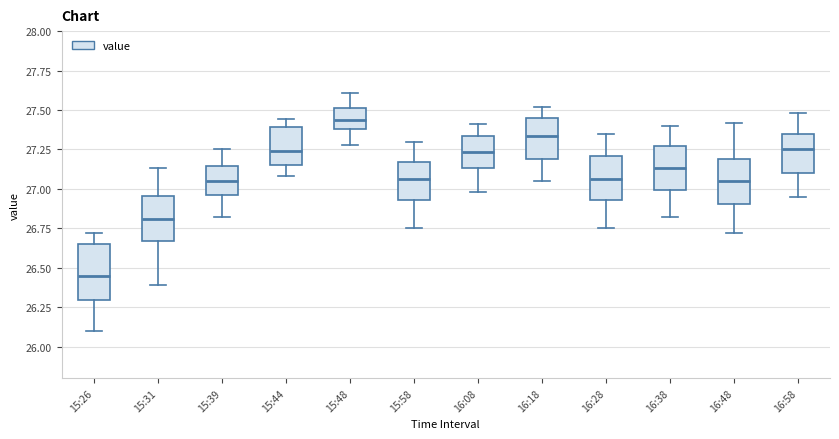

Reading left to right, read every box against the y-axis: the position of its median line, the range the box covers, and the ends of its whiskers. The values are not printed on the chart, so give them approximately, as read against the axis.

15:26: median 26.45, box 26.30 to 26.65, whiskers 26.10 to 26.70
15:31: median 26.80, box 26.65 to 26.95, whiskers 26.40 to 27.15
15:39: median 27.05, box 26.95 to 27.15, whiskers 26.80 to 27.25
15:44: median 27.25, box 27.15 to 27.40, whiskers 27.10 to 27.45
15:48: median 27.45, box 27.40 to 27.50, whiskers 27.30 to 27.60
15:58: median 27.05, box 26.95 to 27.15, whiskers 26.75 to 27.30
16:08: median 27.25, box 27.15 to 27.35, whiskers 27.00 to 27.40
16:18: median 27.35, box 27.20 to 27.45, whiskers 27.05 to 27.50
16:28: median 27.05, box 26.95 to 27.20, whiskers 26.75 to 27.35
16:38: median 27.15, box 27.00 to 27.25, whiskers 26.80 to 27.40
16:48: median 27.05, box 26.90 to 27.20, whiskers 26.70 to 27.40
16:58: median 27.25, box 27.10 to 27.35, whiskers 26.95 to 27.50